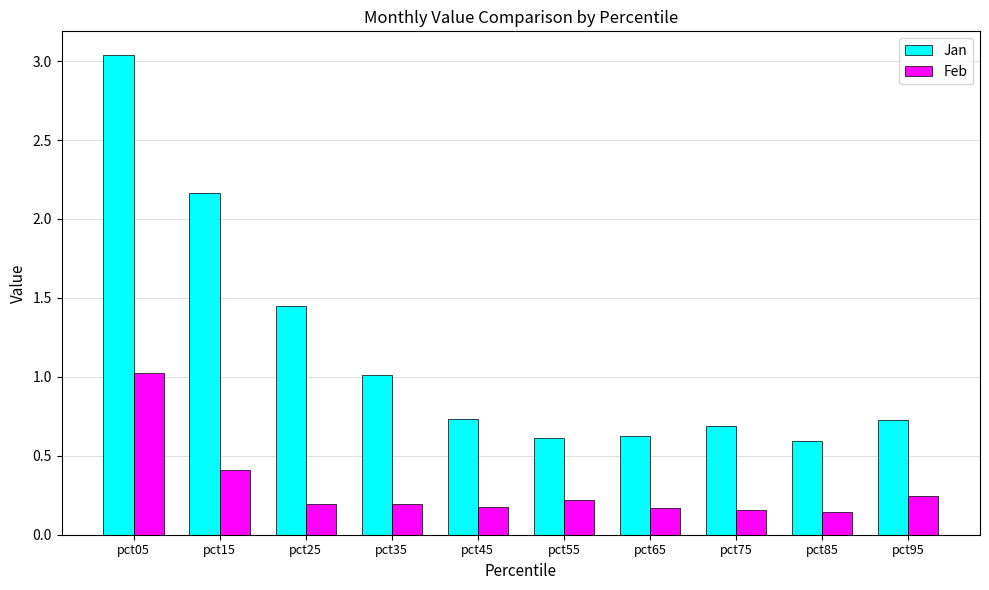

At which label is Jan closest to 1?

pct35